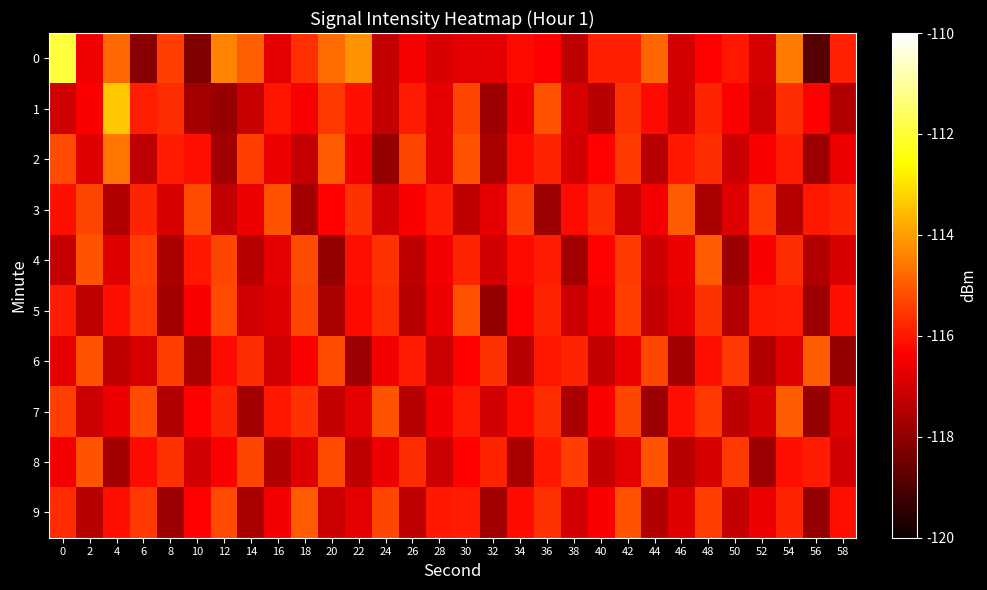

At how many categories does at least one series exceed 0?

30